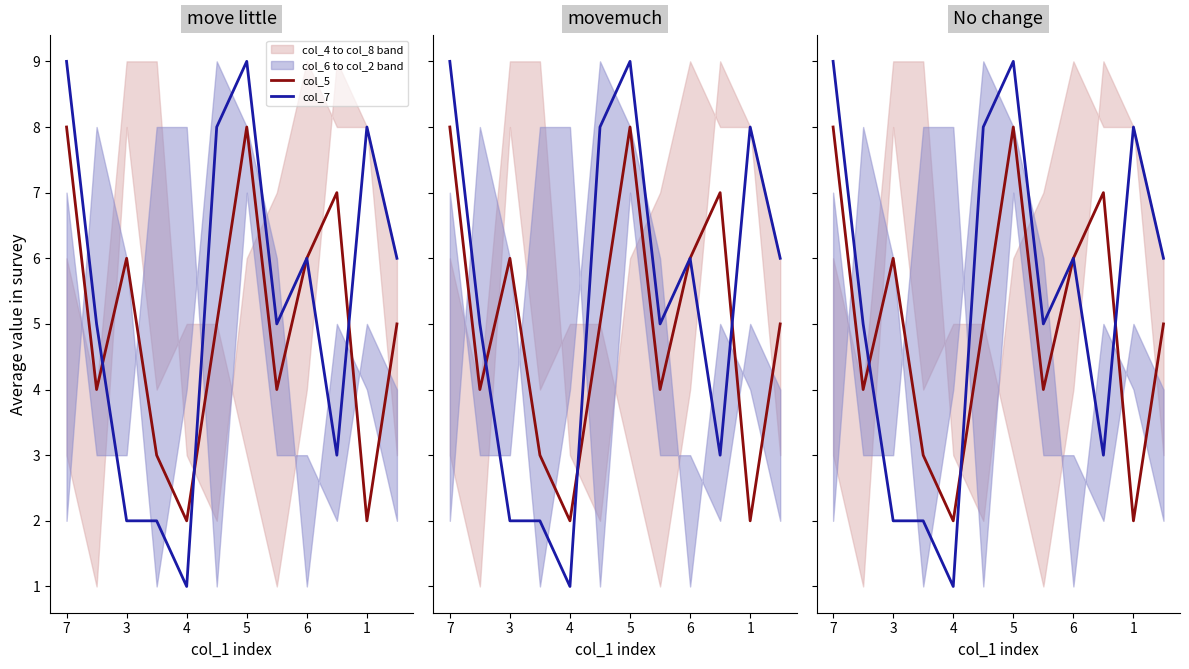

Which series ends up on top after the final intersection of col_7 and col_5?

col_7